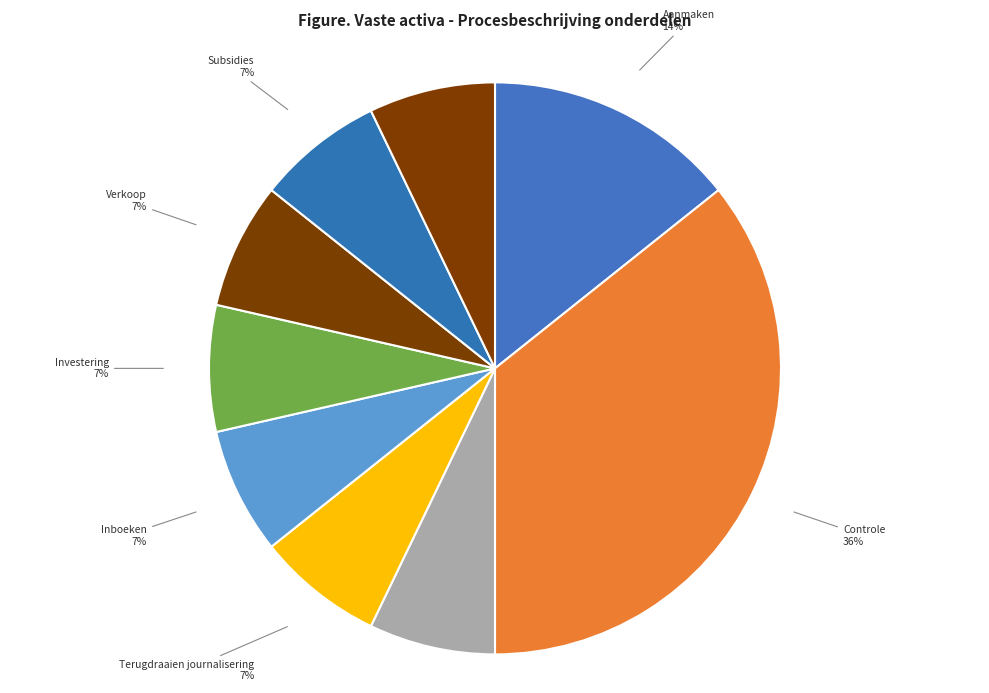

Is there a majority slice in this chart?

No